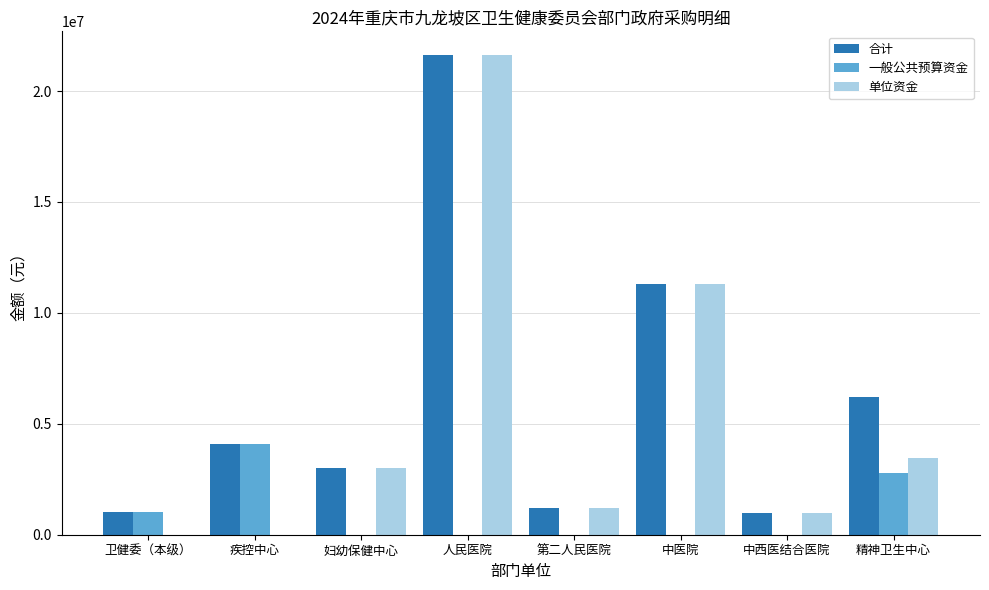

What is the total value across all series at 人民医院?

43220000.0